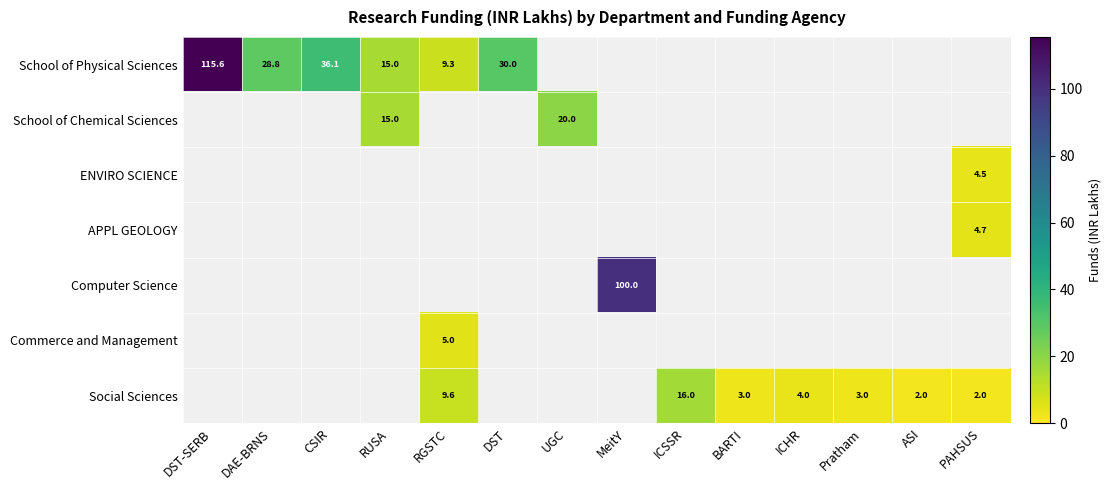

Which label corresponds to the smallest value in the chart?

ASI